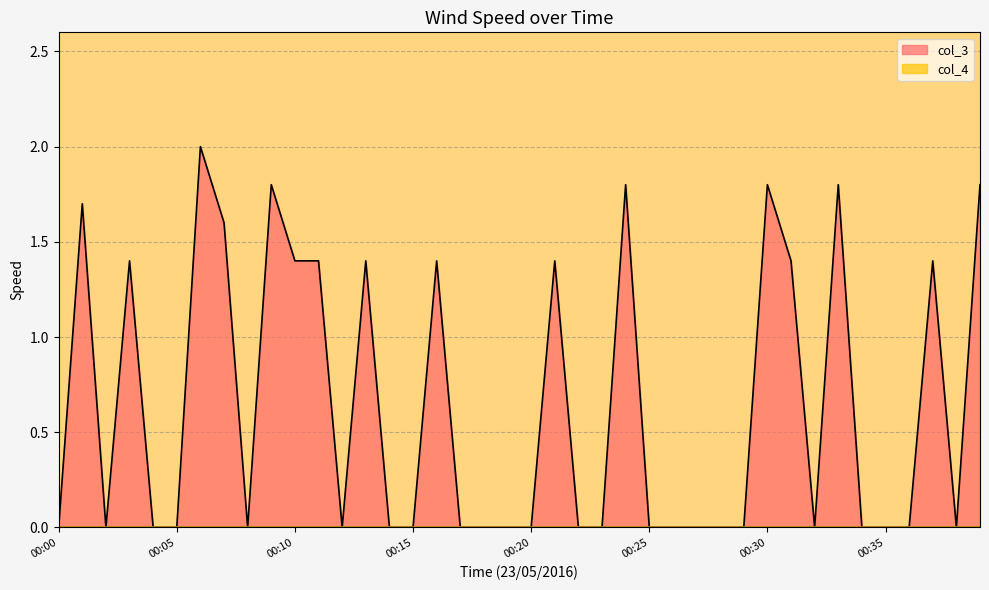

What is the value of the 38th point from the left?

1.4